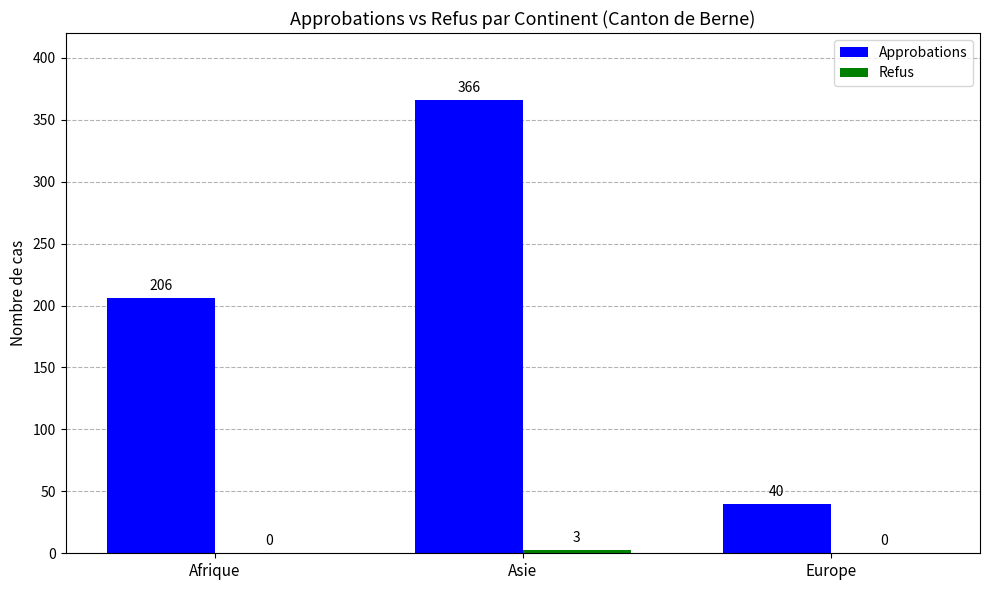

How many distinct data groups are displayed?

2